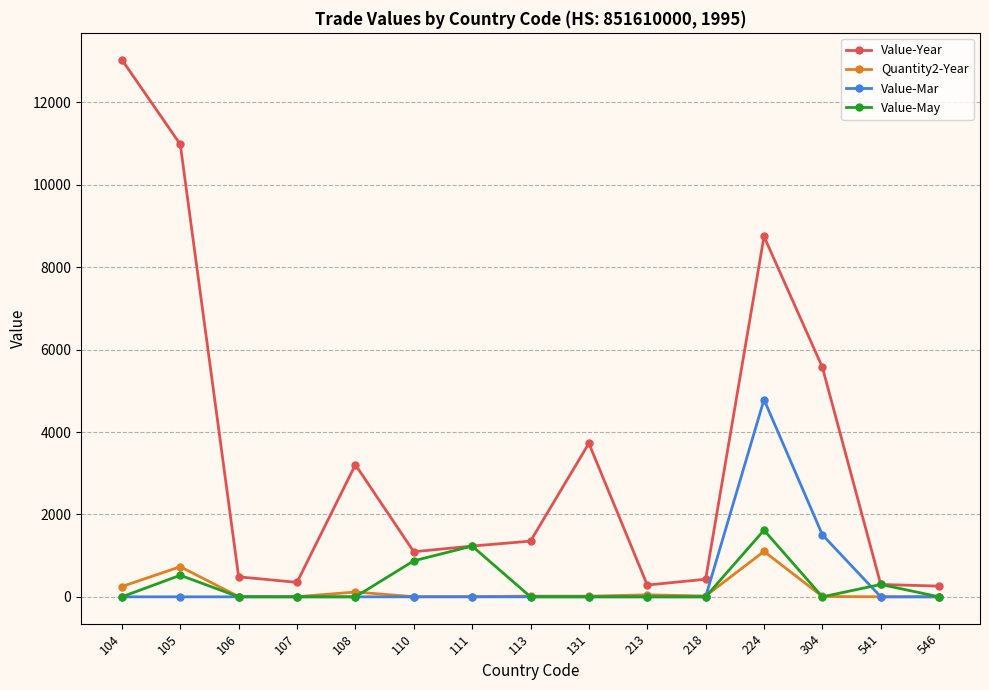

True or false: Quantity2-Year has more than 1 points higher than both neighbors.

True